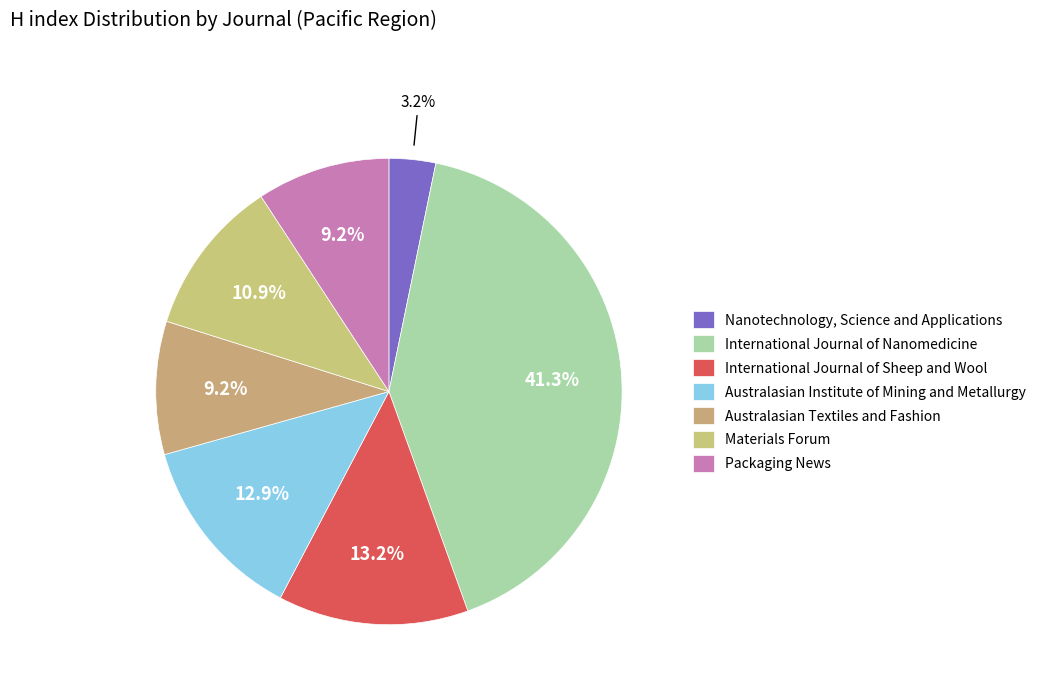

The Materials Forum slice represents 25% of the pie. True or false?

False